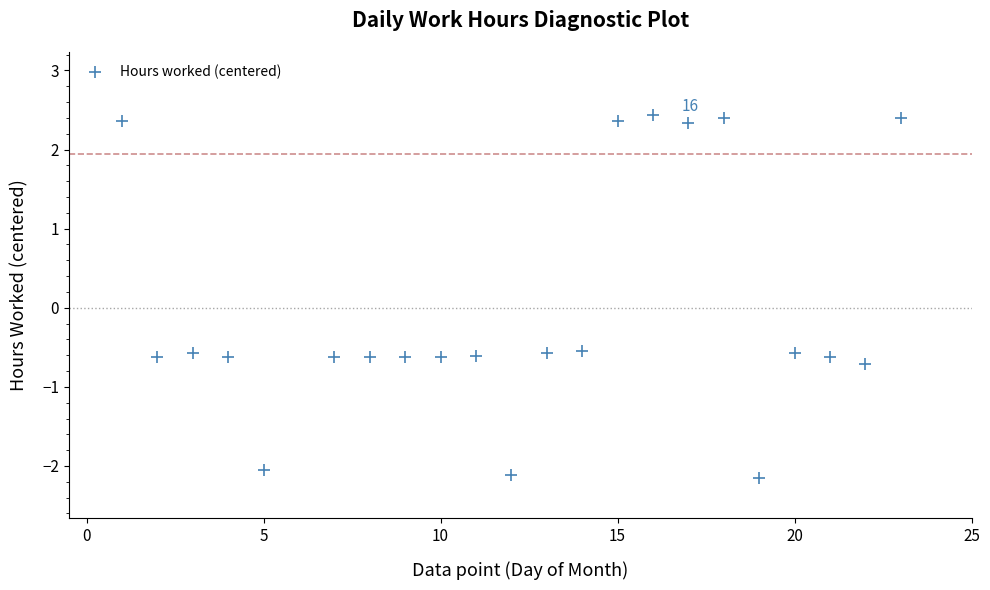

What is the range of X values (max minus min)?

22.0